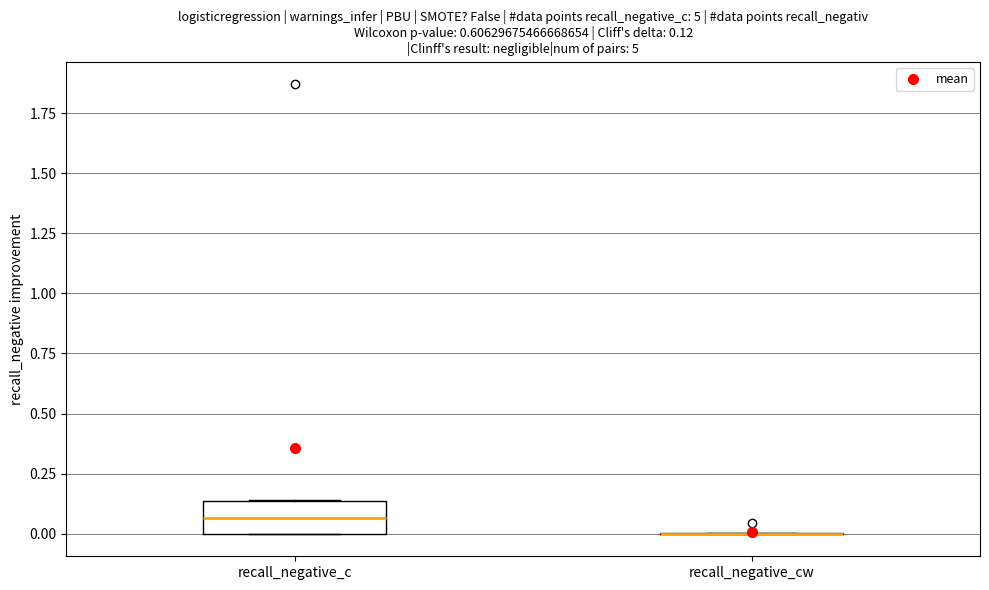

Comparing the boxes themselves (not the whiskers), which one is the tallest?

recall_negative_c